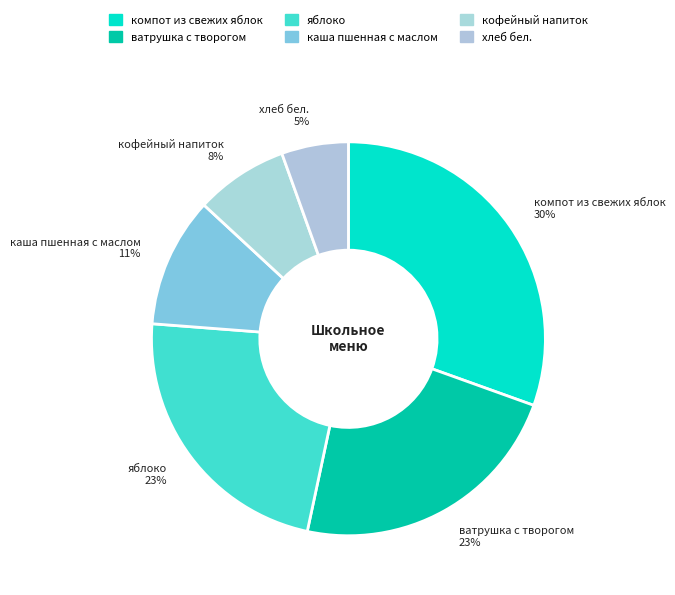

What percentage is the ватрушка с творогом slice, to the nearest percent?

23%